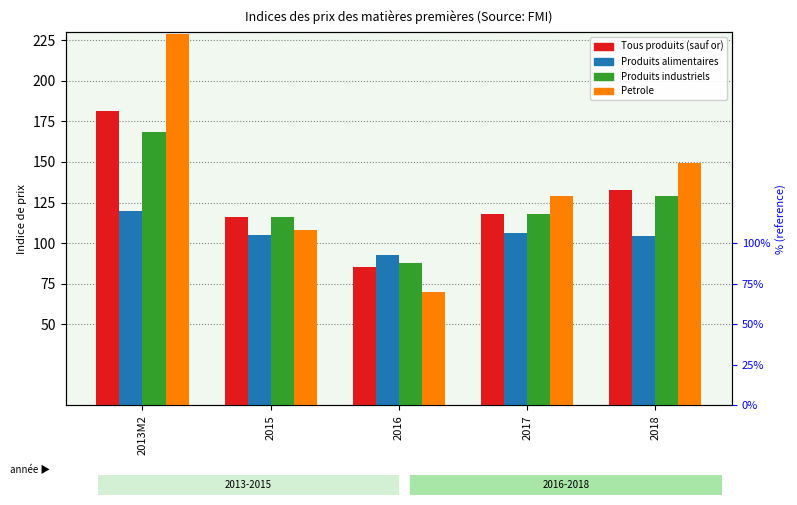

Where is Produits alimentaires nearest to the value 105?

2015